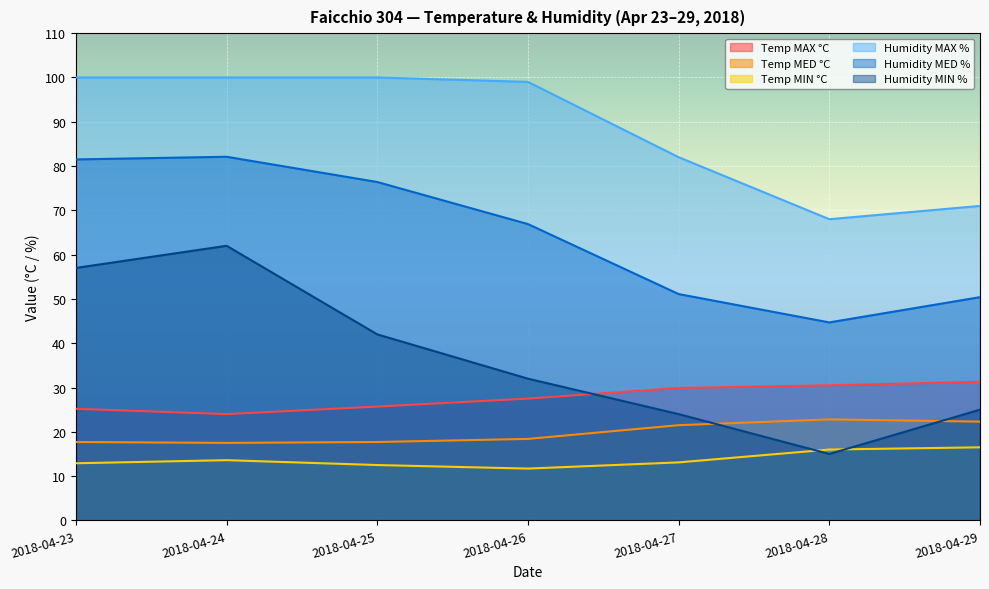

At which category does the chart reach its minimum across all series?

2018-04-26